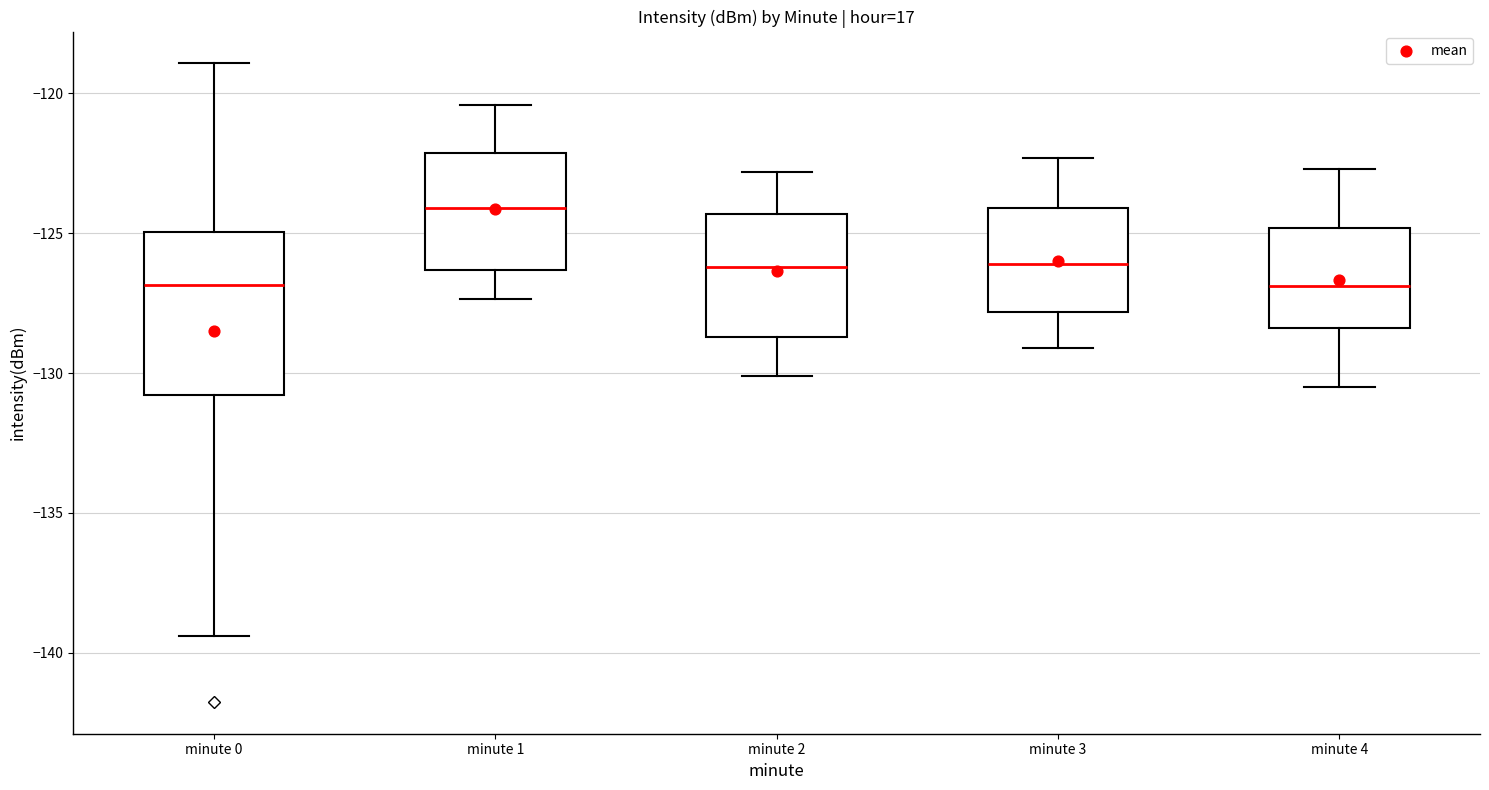

Comparing the boxes themselves (not the whiskers), which one is the tallest?

minute 0